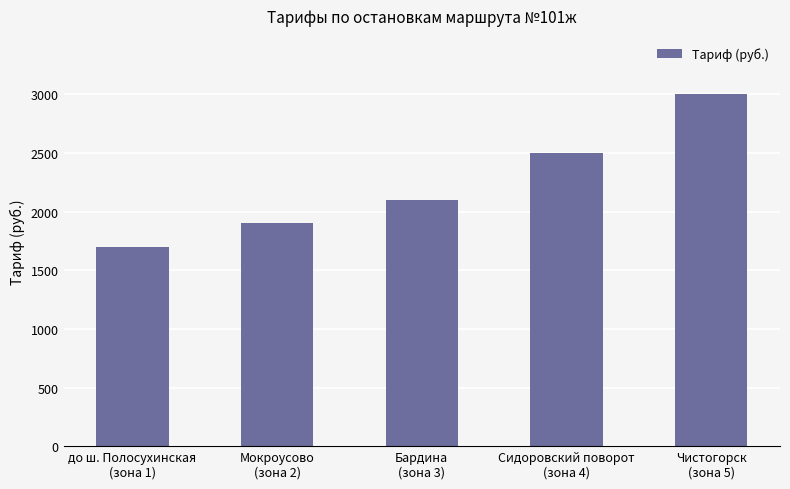

How many values are between 1900 and 2500?

3